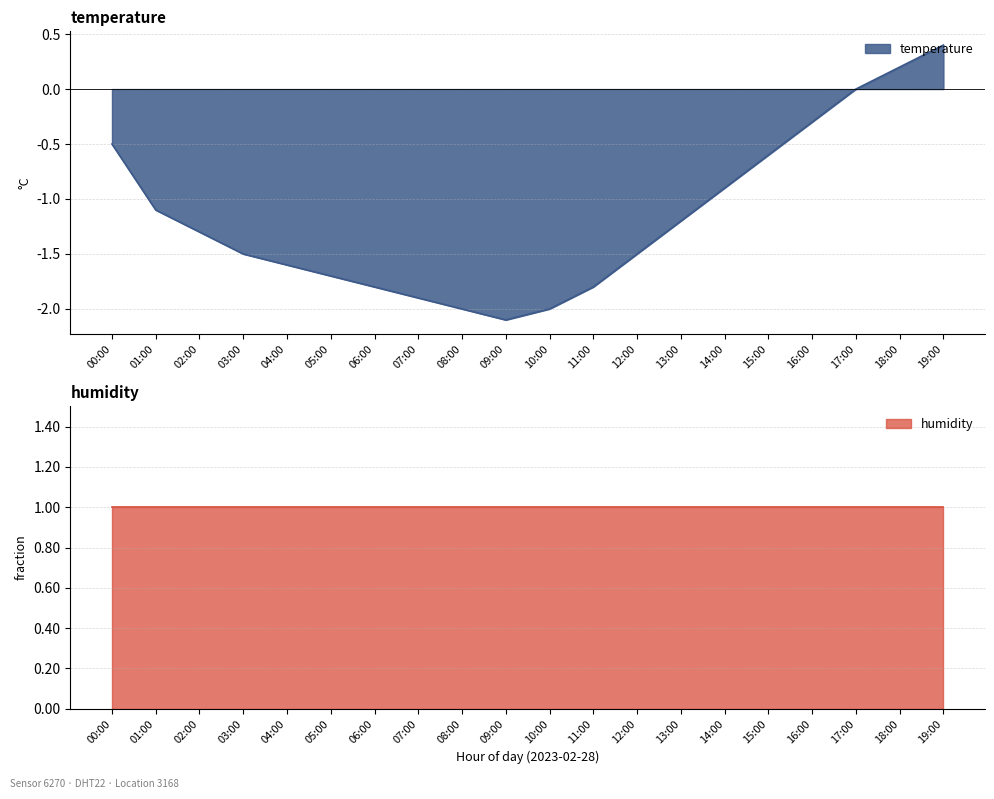

Is it true that the value at 09:00 is -1.3?

False